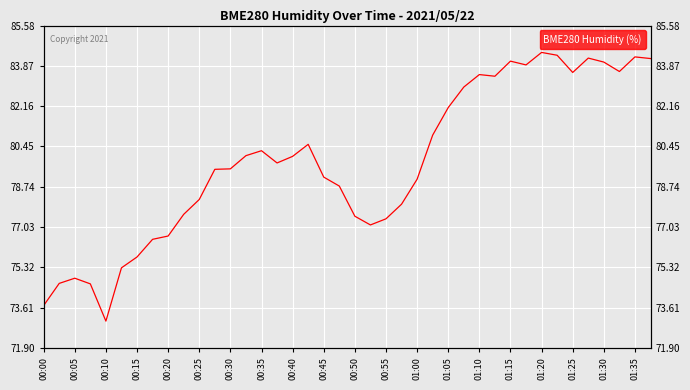

Approximately how many times larger is the value at 01:00 compared to 00:00?

1.1